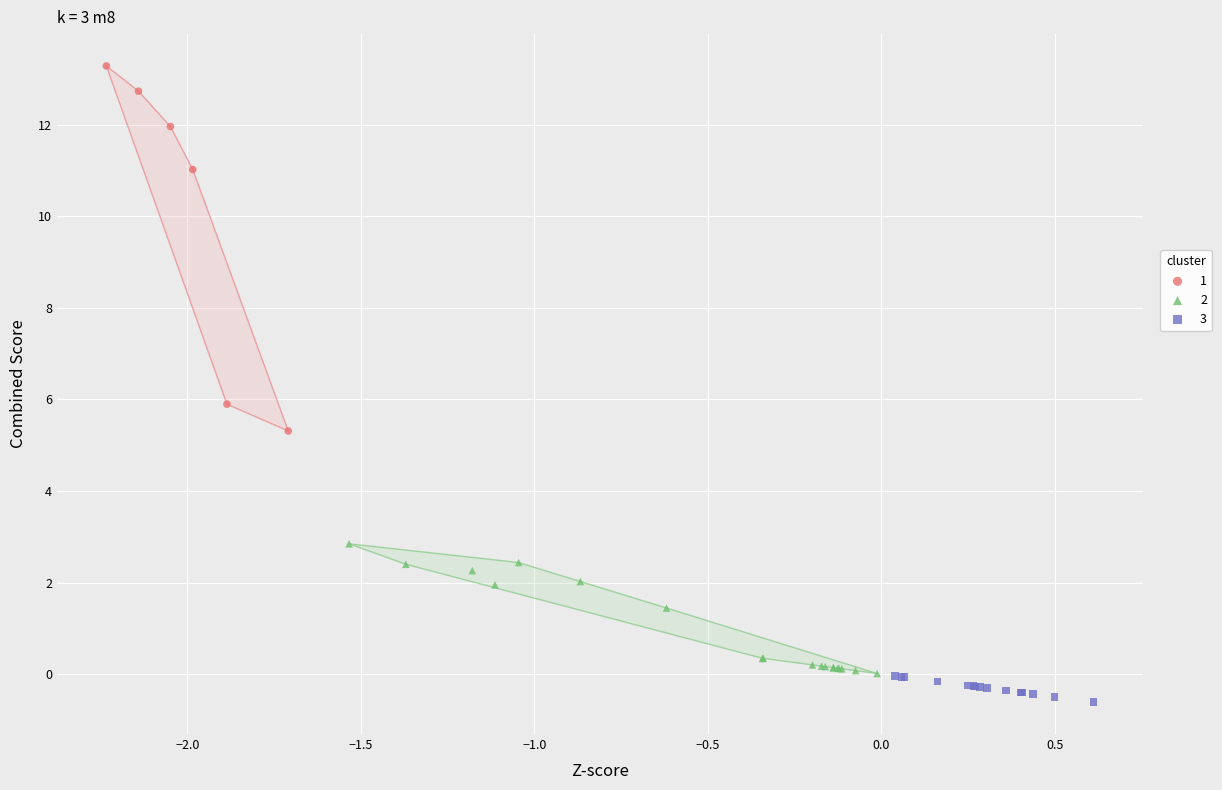

Which series contains the lowest Y value?

3